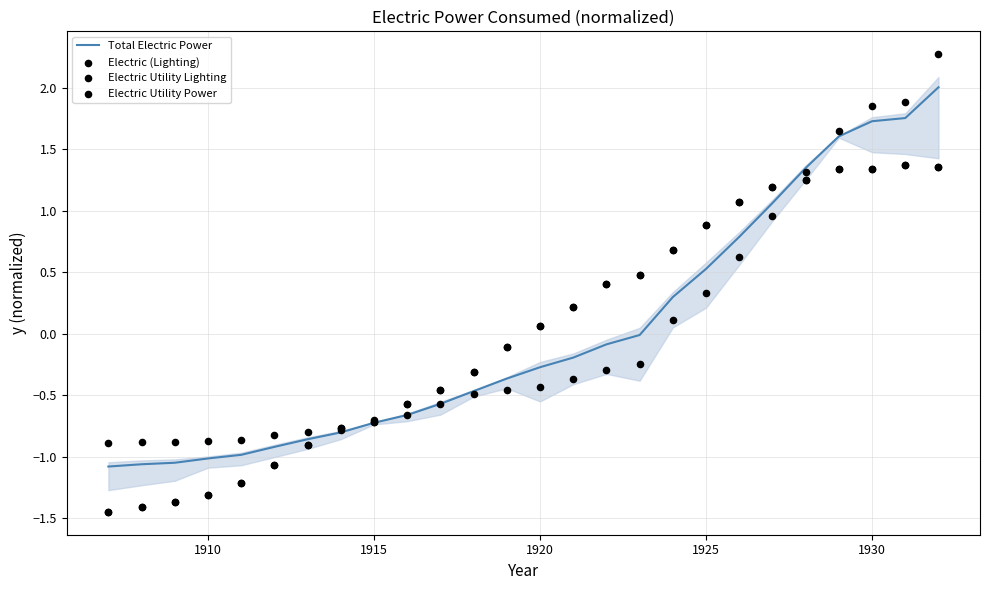

What are all the series names shown in the legend?

Total Electric Power, Electric (Lighting), Electric Utility Lighting, Electric Utility Power